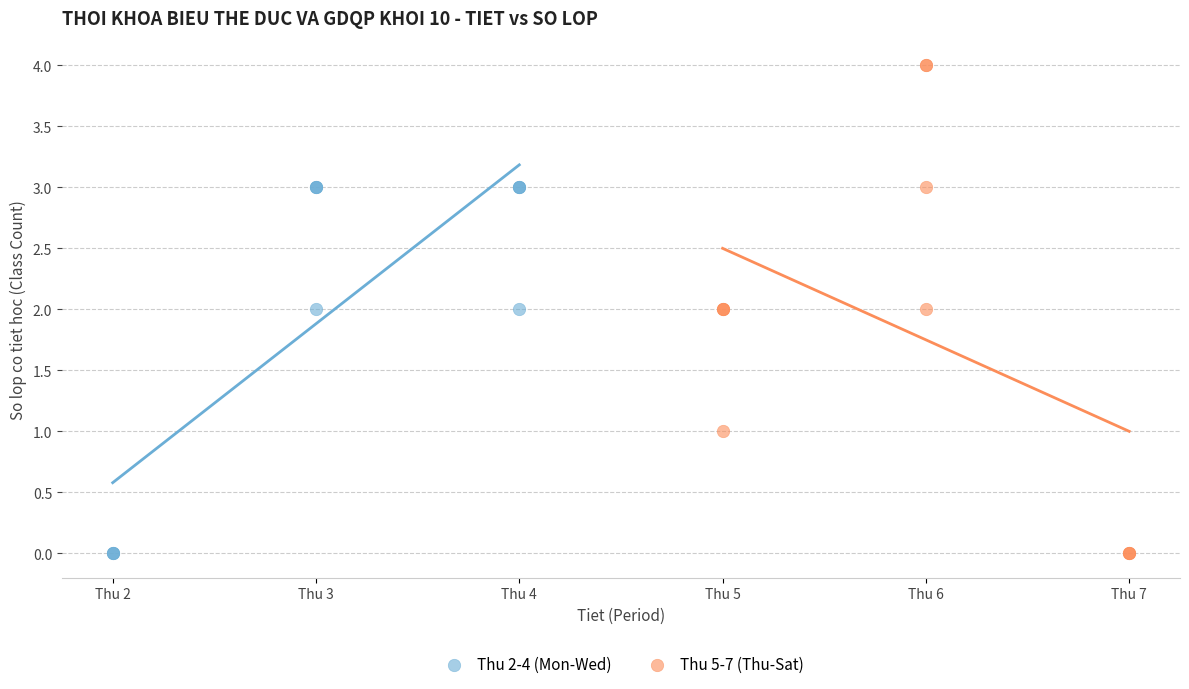

What are all the series names shown in the legend?

Thu 2-4 (Mon-Wed), Thu 5-7 (Thu-Sat)